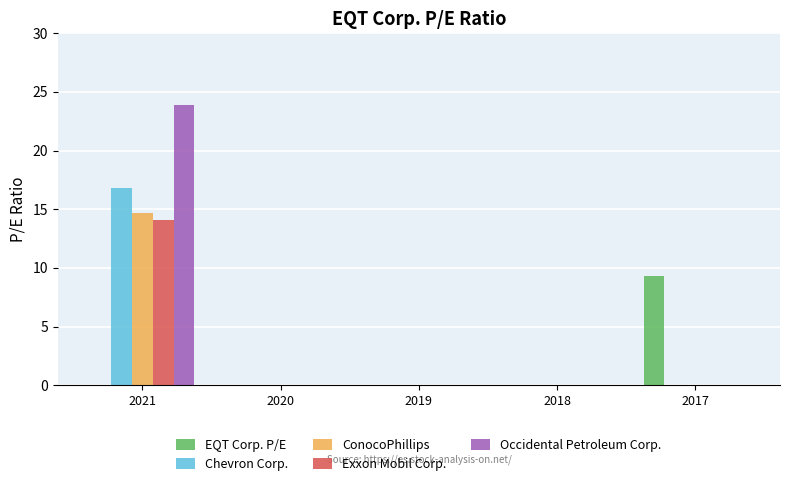

Are the bars grouped side by side (vs. stacked)?

Yes